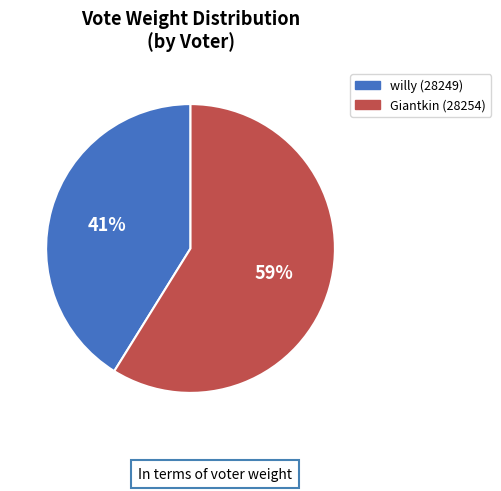

What is the smallest slice in the pie chart?

willy (28249)